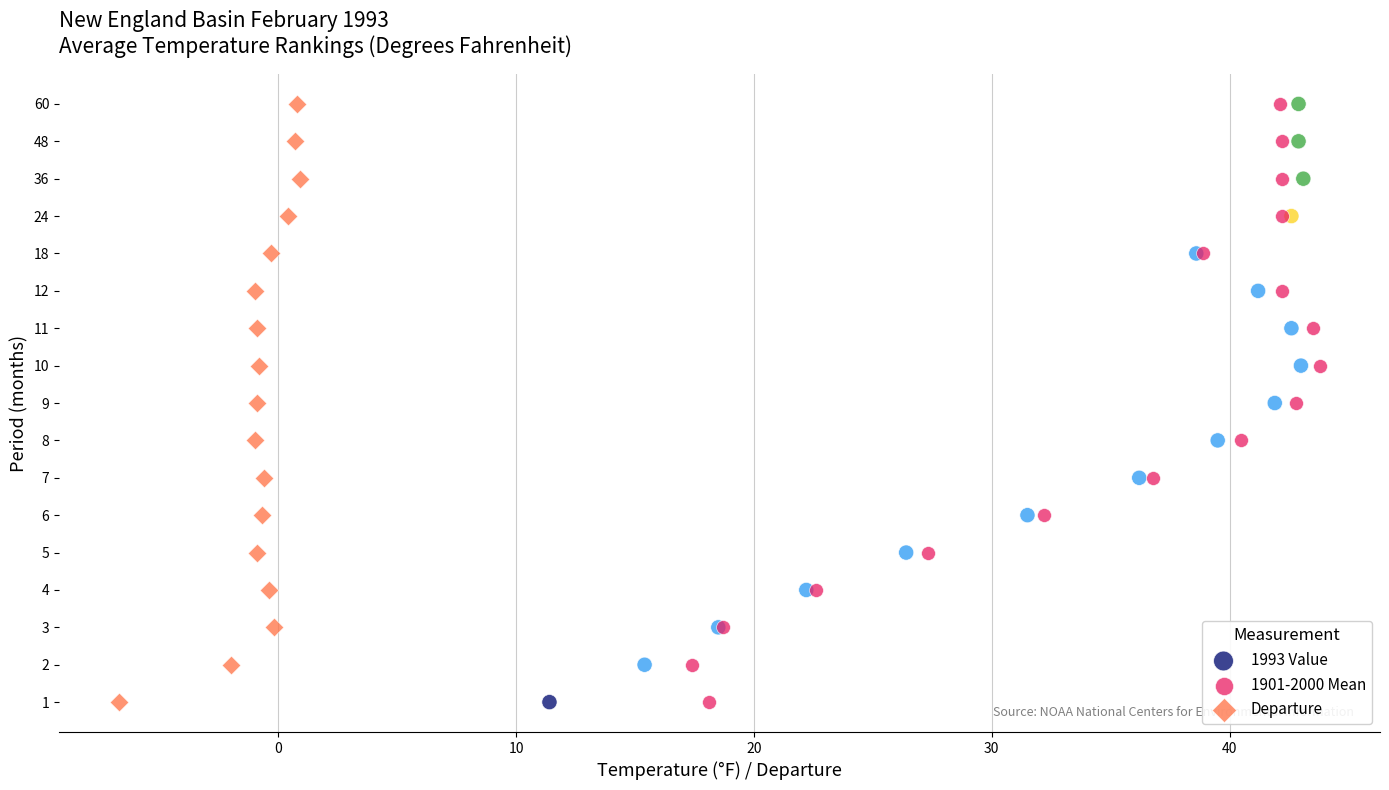

What are all the series names shown in the legend?

1993 Value, 1901-2000 Mean, Departure